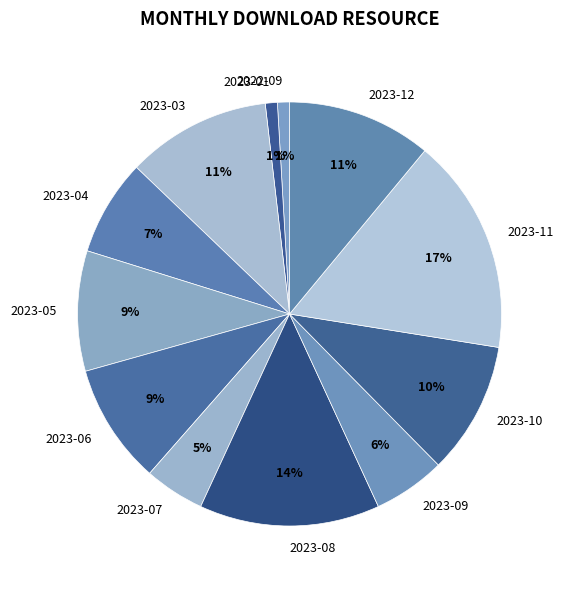

To the nearest percent, what is the difference between the largest and smallest slice percentages?

16%